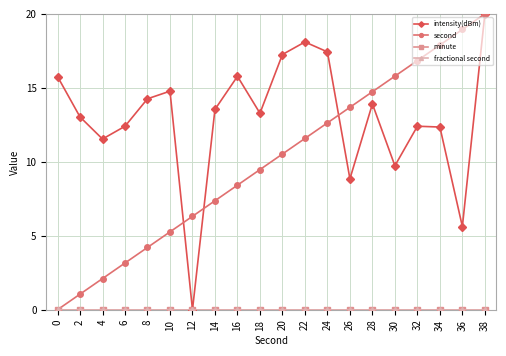

At which label is intensity(dBm) closest to 10?

30